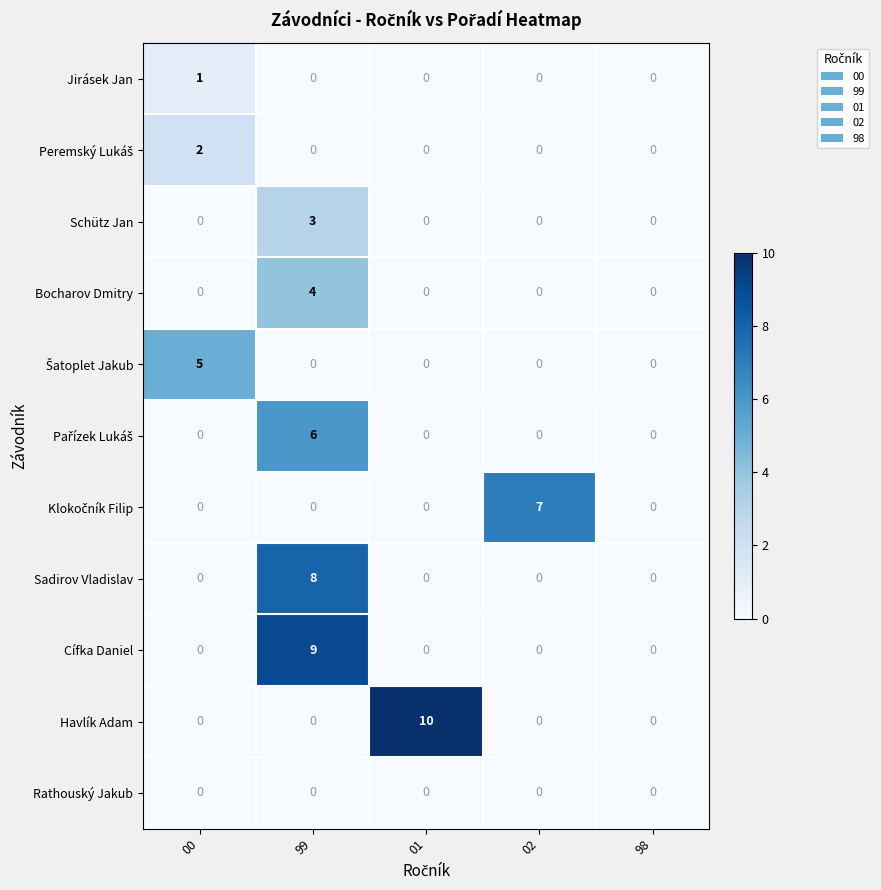

Between 99 and 02, which series saw the biggest shift?

Cífka Daniel